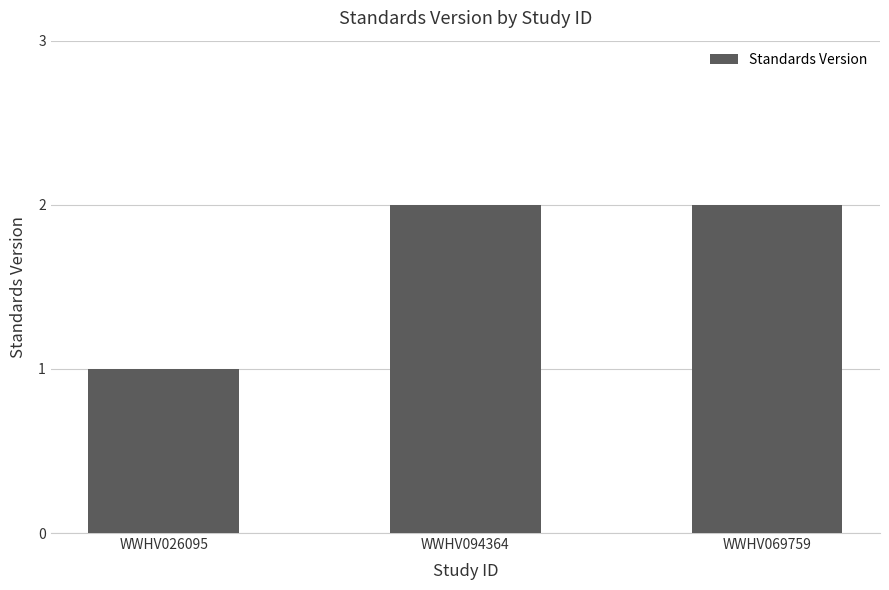

The value at WWHV094364 is 2. True or false?

True